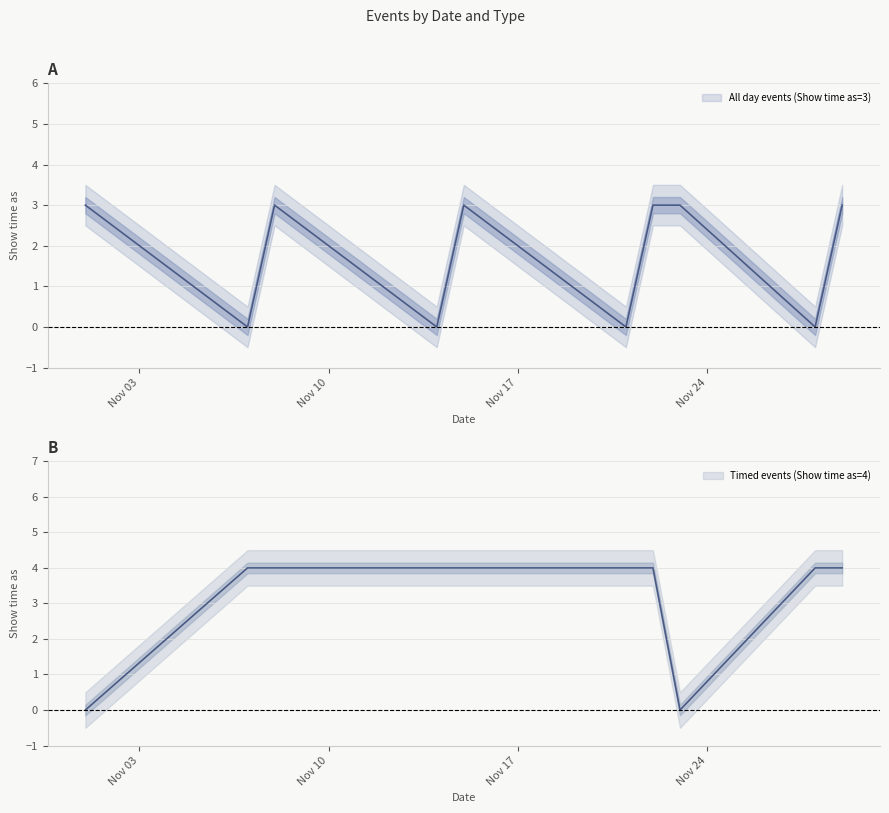

What is the difference between the highest and lowest values at 11/1/2014?

3